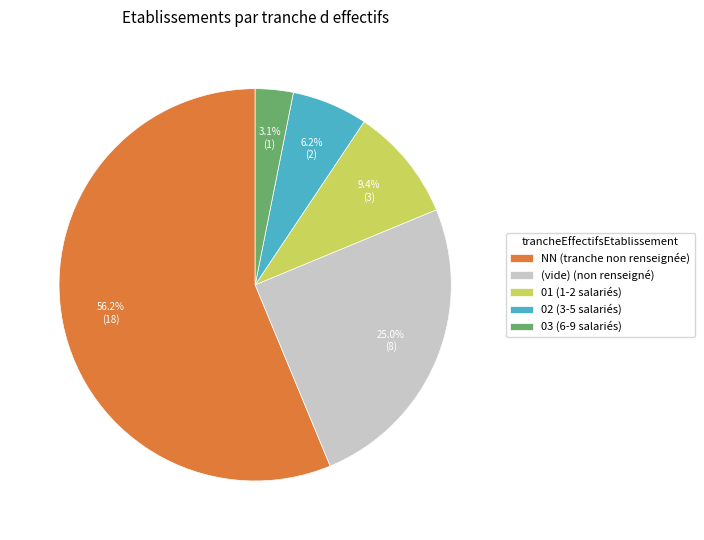

Is there a majority slice in this chart?

Yes